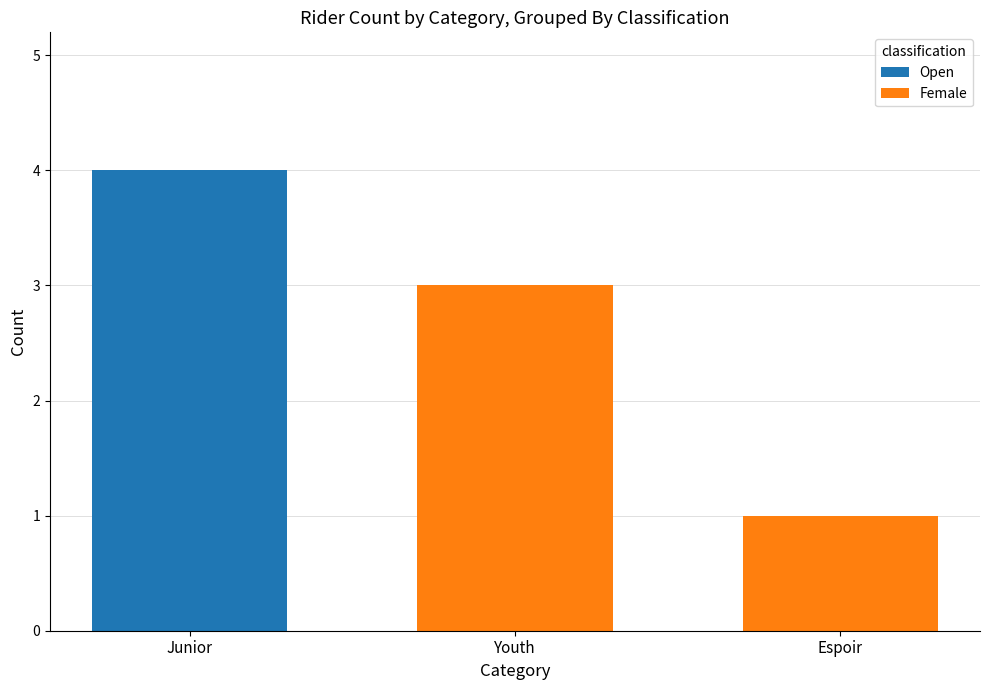

At which category is the sum across all series the highest?

Junior